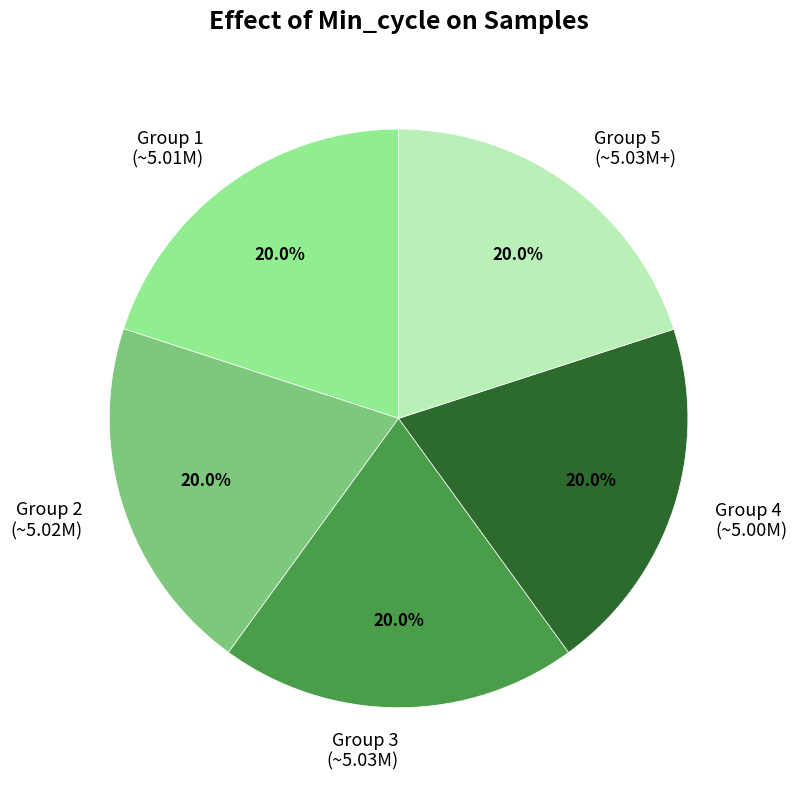

Is there a majority slice in this chart?

No